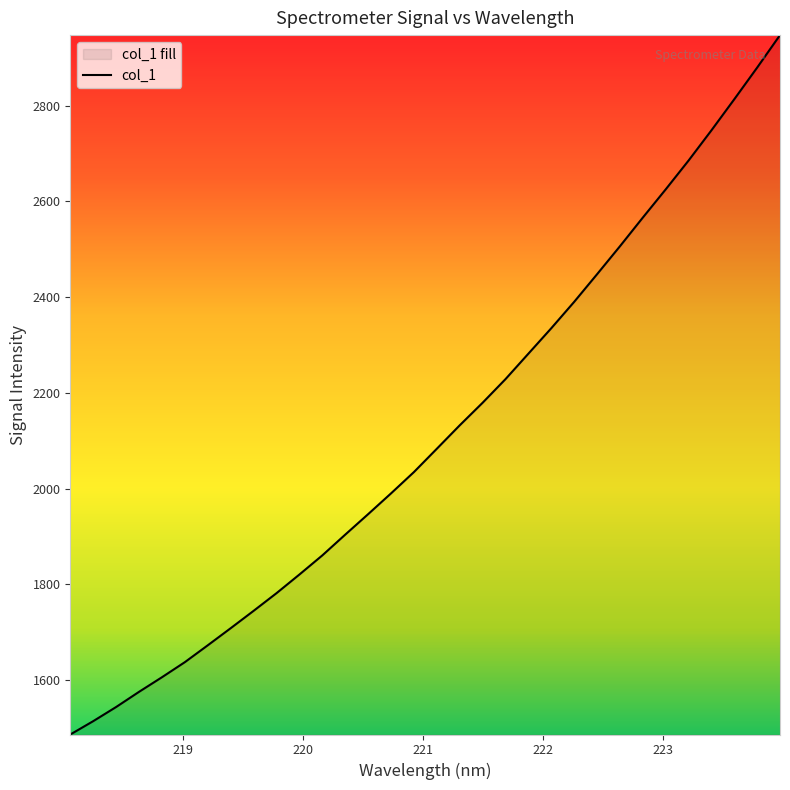

Reading left to right, transcribe all the data shown in this chart.

218.0596=1486.5	218.2508=1514.3	218.442=1543.9	218.6332=1575.6	218.8244=1606.1	219.0156=1637.6	219.2067=1672.8	219.3979=1708.5	219.589=1744.7	219.7801=1781.6	219.9712=1820.6	220.1623=1860.6	220.3533=1903.9	220.5444=1946.7	220.7354=1990.1	220.9264=2034.6	221.1174=2083.3	221.3083=2132.2	221.4993=2179.3	221.6902=2228.7	221.8812=2281.8	222.0721=2335.0	222.263=2390.0	222.4538=2447.7	222.6447=2506.1	222.8355=2566.0	223.0264=2624.9	223.2172=2685.1	223.408=2748.2	223.5987=2813.2	223.7895=2879.3	223.9802=2947.2